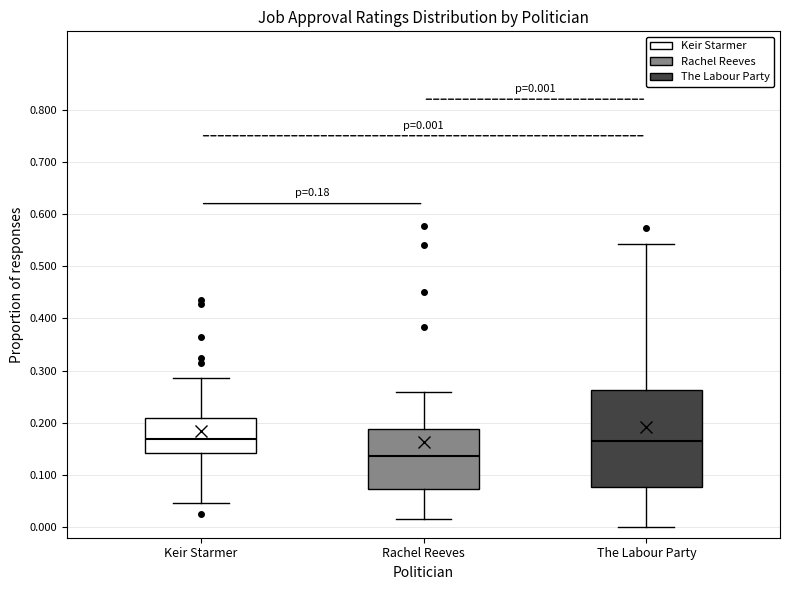

Which box has the lowest median line?

Rachel Reeves